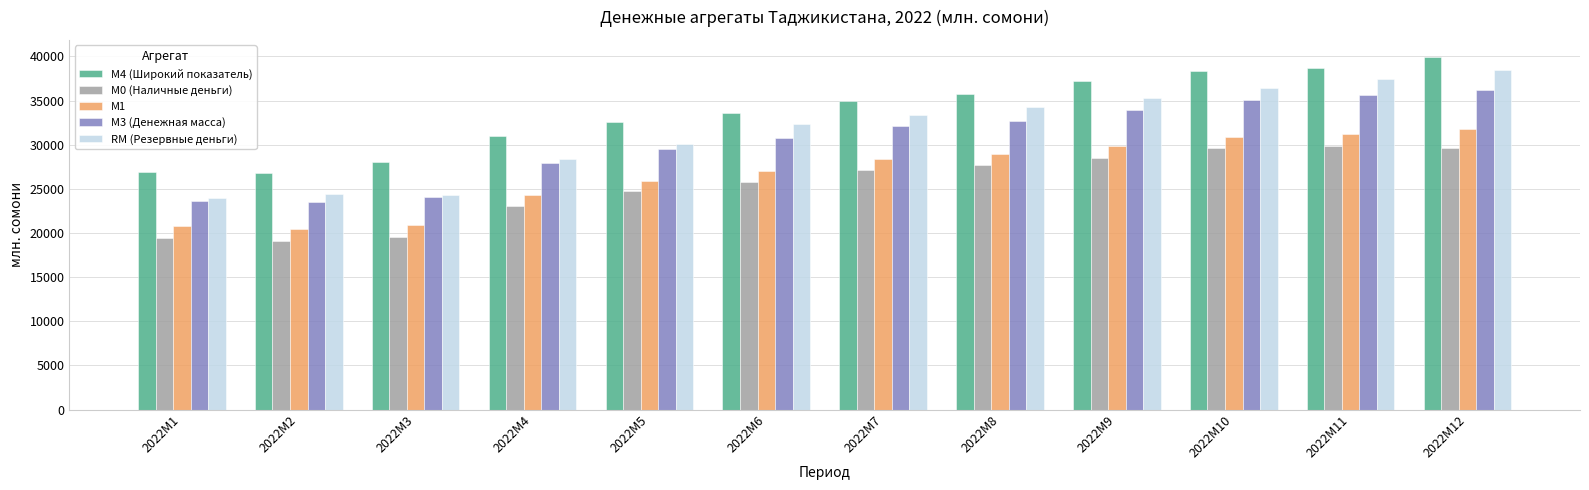

What is the average value of the М3 (Денежная масса) series?

30429.3